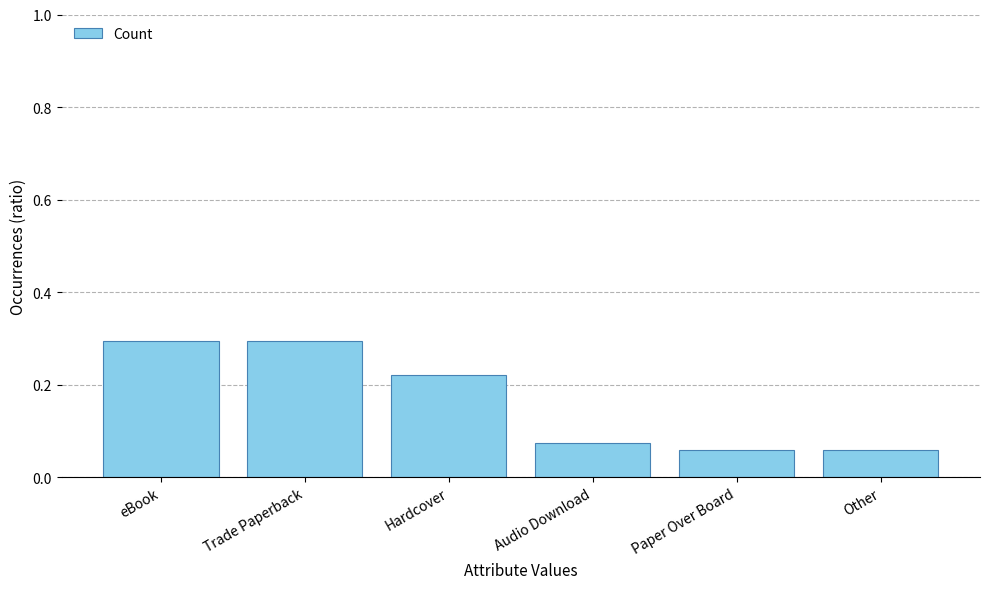

Read the value at Trade Paperback.

0.3